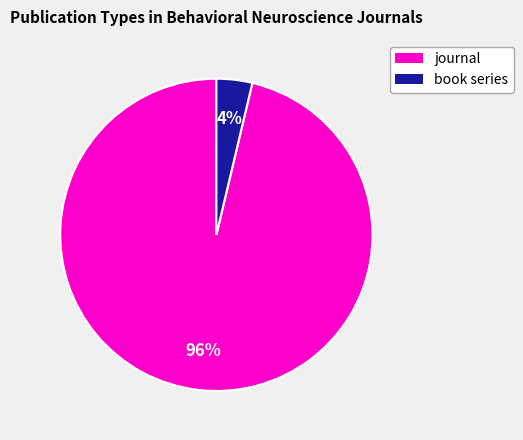

Combined, do journal and book series account for over 50%?

Yes